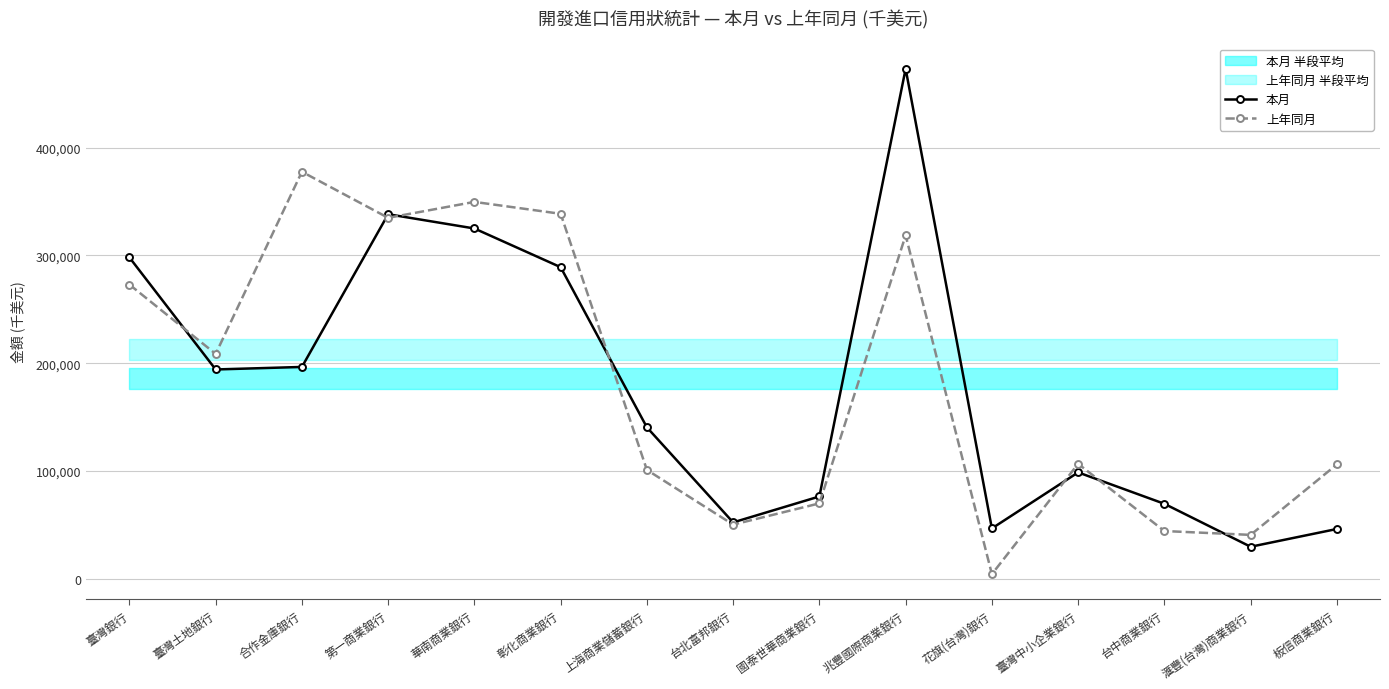

What is the sum of the 本月 values at 上海商業儲蓄銀行 and 滙豐(台灣)商業銀行?

170277